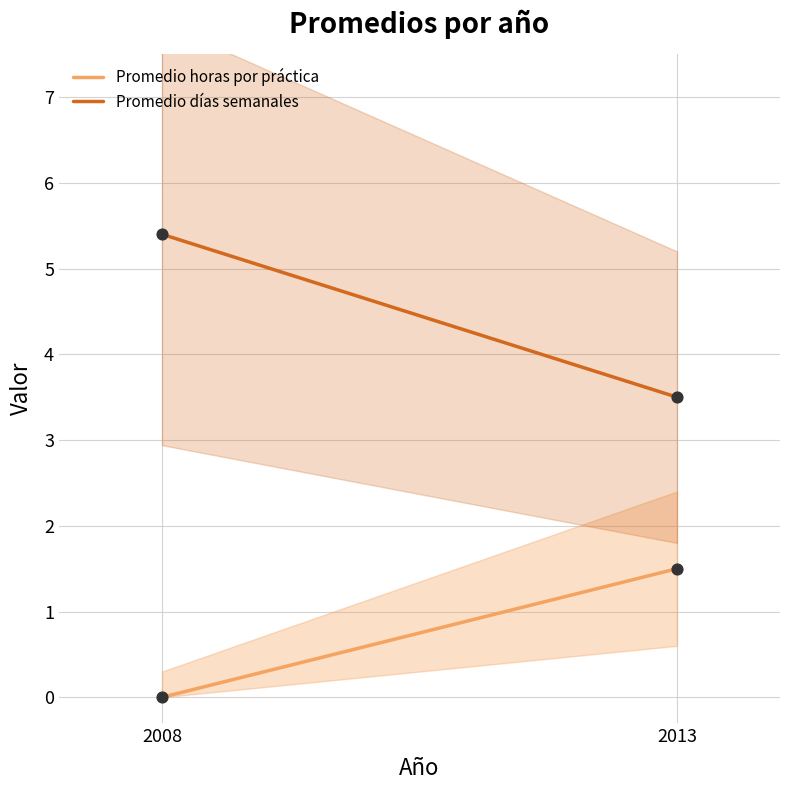

Which series has the widest spread of Y values?

Promedio días semanales